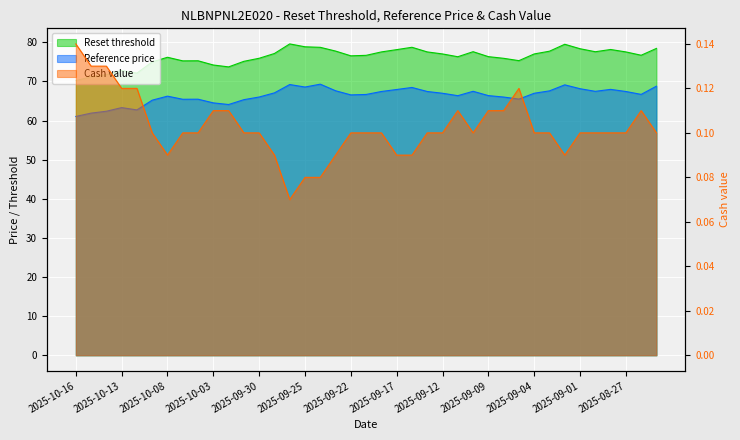

What is the minimum value shown in the chart?

0.1